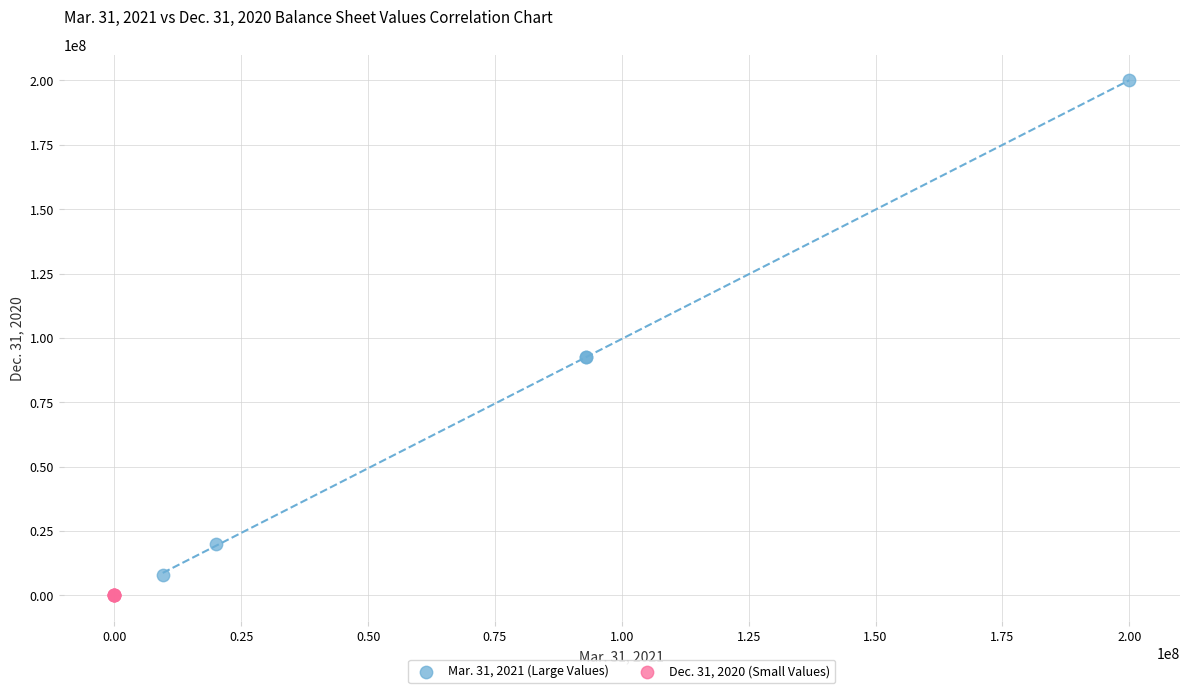

Which series reaches the maximum Y coordinate?

Mar. 31, 2021 (Large Values)